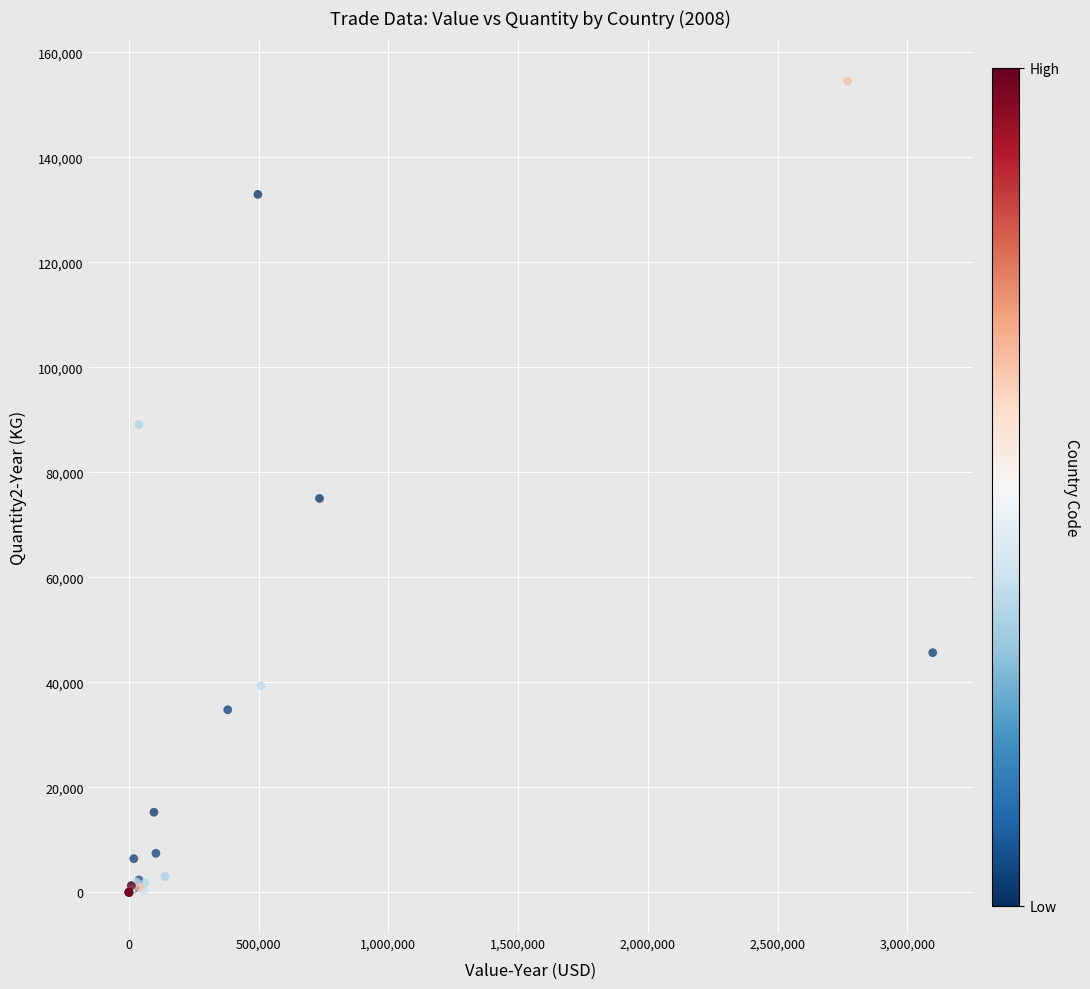

What Y value in the scatter plot is closest to 77289?

75050